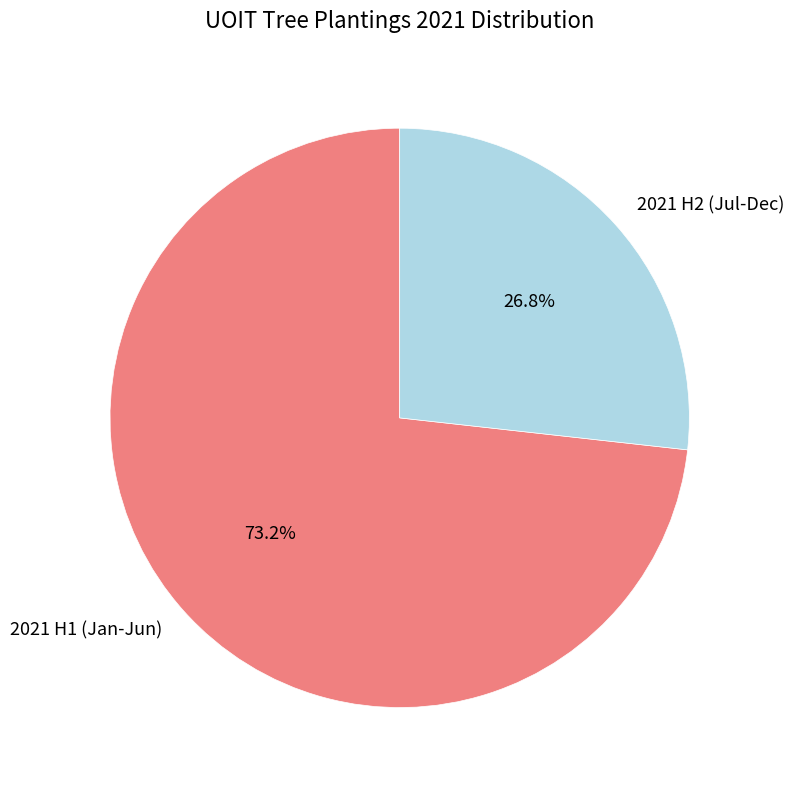

Which slice is the smallest?

2021 H2 (Jul-Dec)